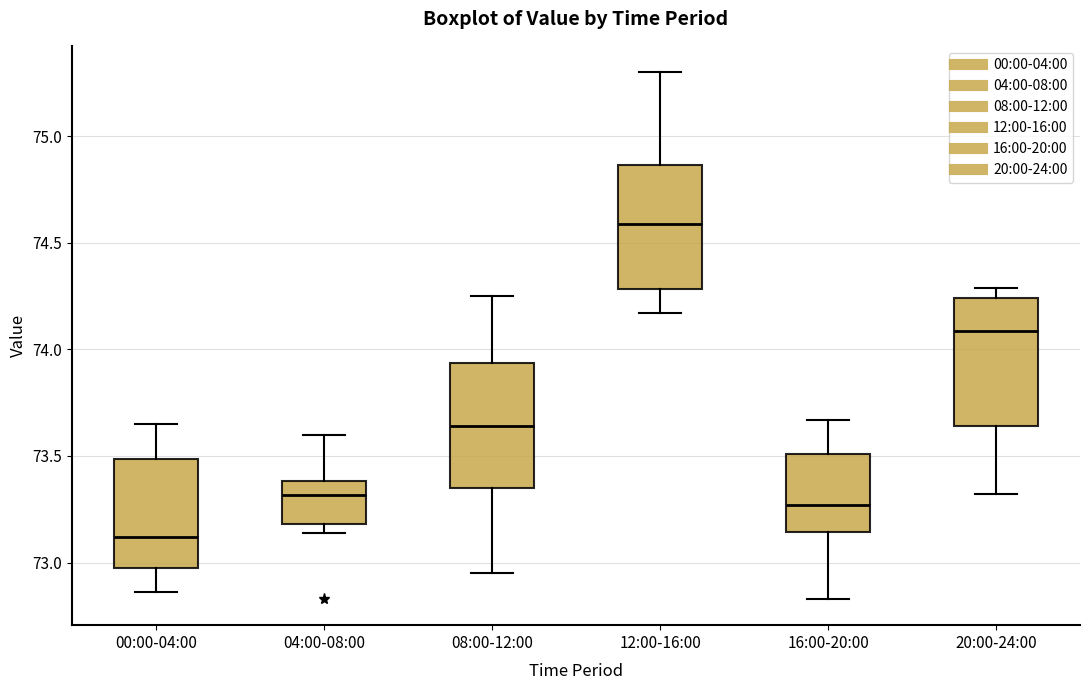

Reading left to right, read every box against the y-axis: the position of its median line, the range the box covers, and the ends of its whiskers. The values are not printed on the chart, so give them approximately, as read against the axis.

00:00-04:00: median 73.10, box 73.00 to 73.50, whiskers 72.85 to 73.65
04:00-08:00: median 73.30, box 73.20 to 73.40, whiskers 73.15 to 73.60
08:00-12:00: median 73.65, box 73.35 to 73.95, whiskers 72.95 to 74.25
12:00-16:00: median 74.60, box 74.30 to 74.85, whiskers 74.15 to 75.30
16:00-20:00: median 73.25, box 73.15 to 73.50, whiskers 72.85 to 73.65
20:00-24:00: median 74.10, box 73.65 to 74.25, whiskers 73.30 to 74.30